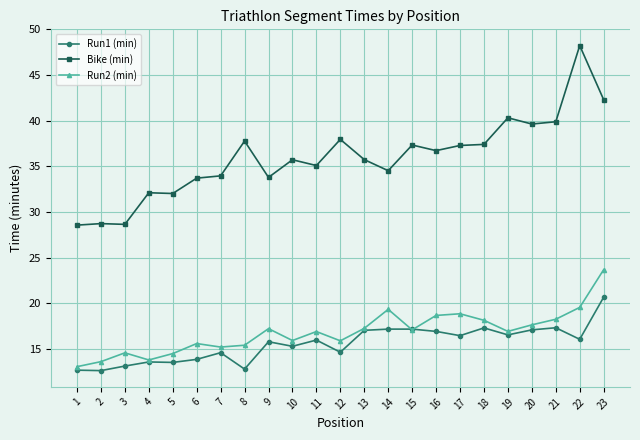

Between 9 and 22, which series saw the biggest shift?

Bike (min)